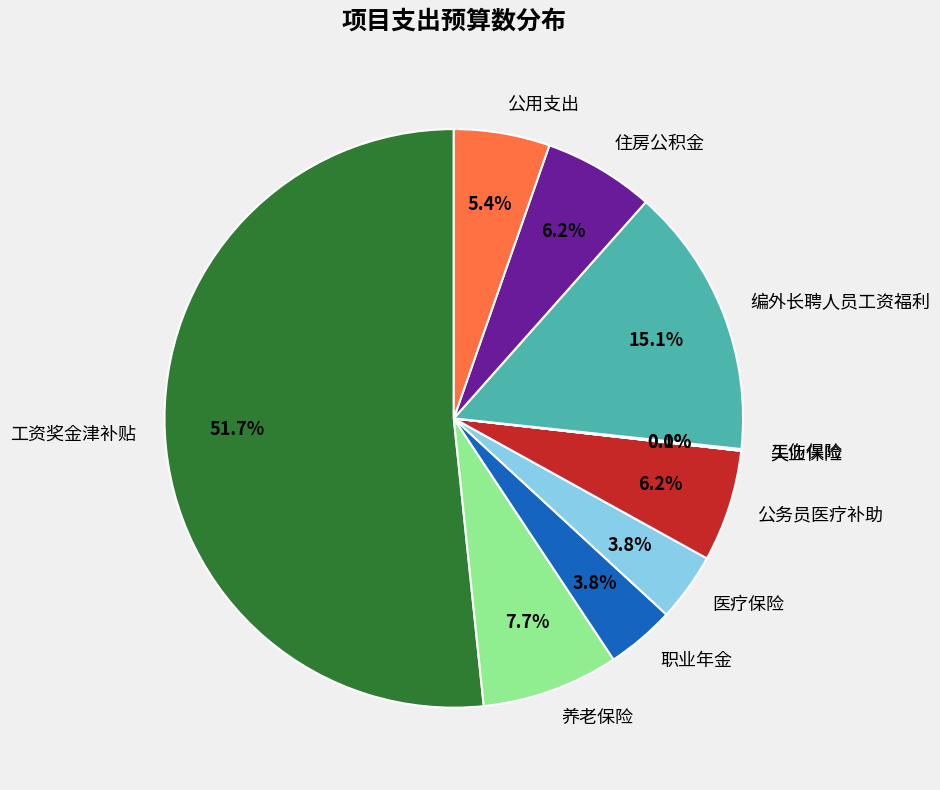

To the nearest percent, what percentage of the pie is 工资奖金津补贴?

52%